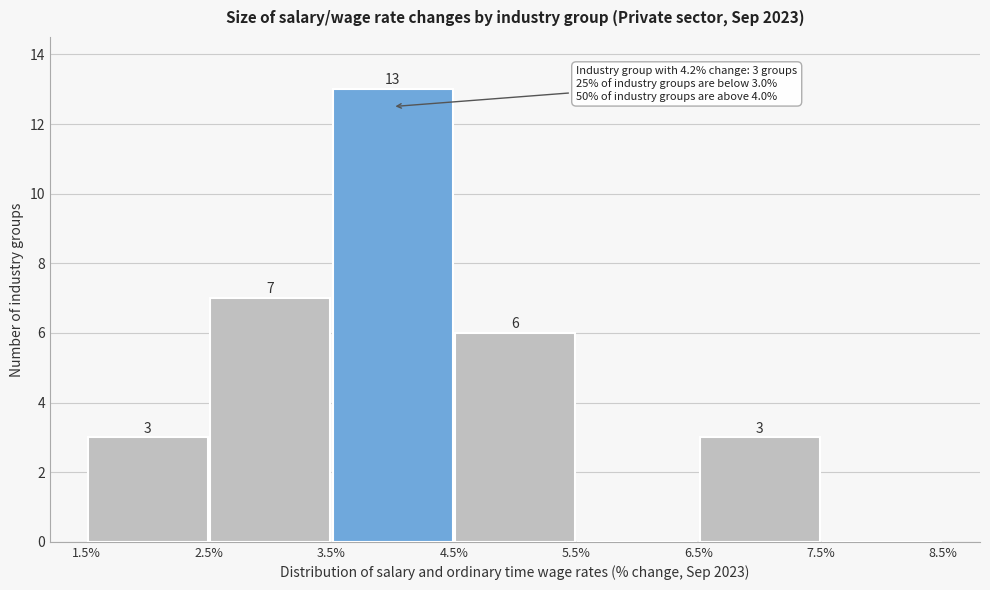

Which range on the x-axis has the tallest bar?

3.5% to 4.5%